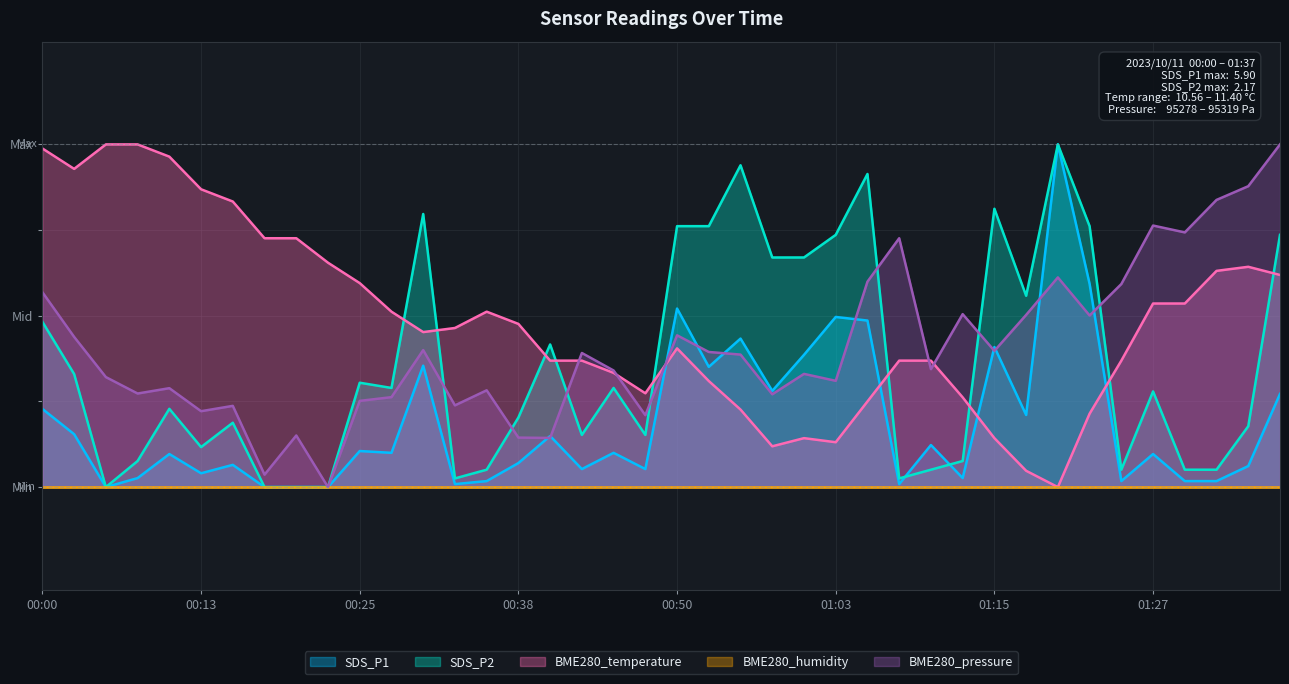

What is the difference between the SDS_P2 values at 01:03 and 00:53?

2.5